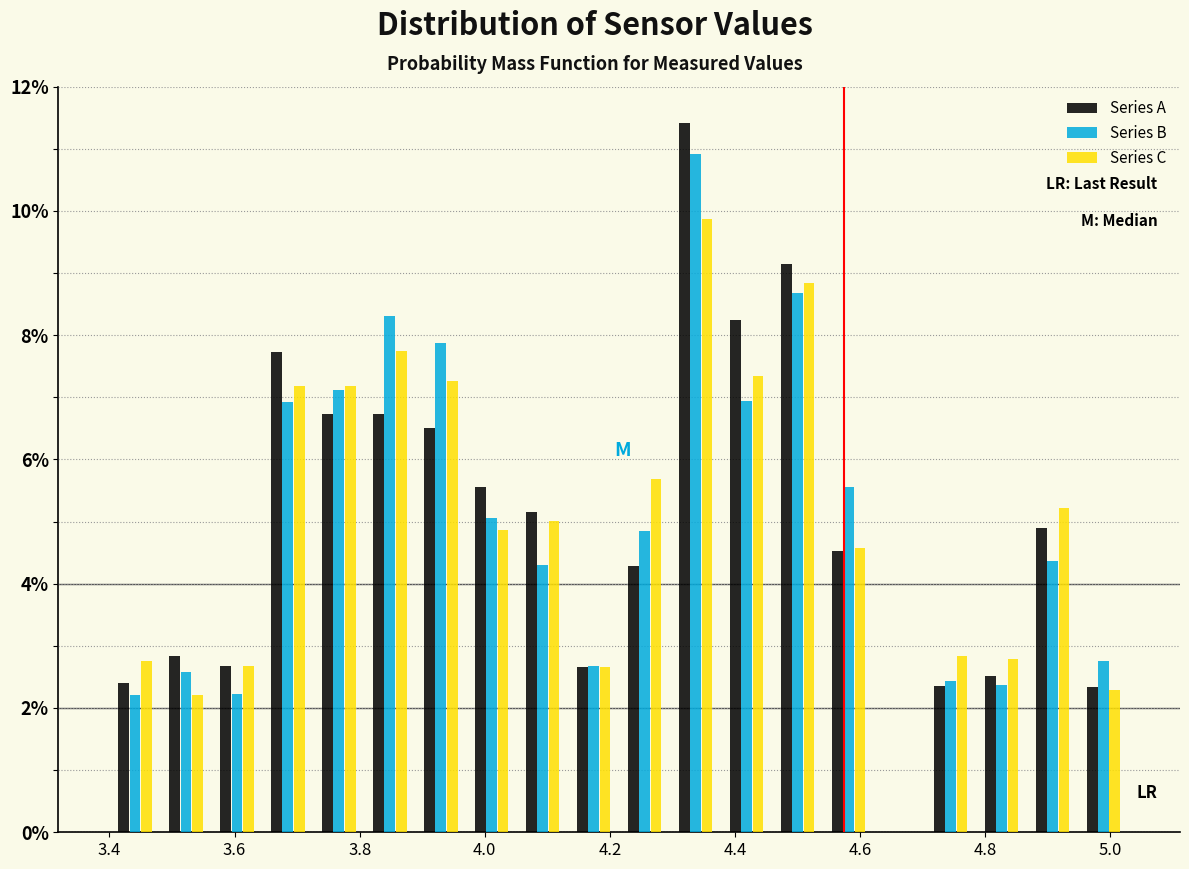

Reading left to right, list every range on the x-axis with the height of the bar of each series over it. Neither the bar edges nor the heights are printed on the chart, so give them approximately, as read against the axes.

3.40 to 3.48: Series A=2.4	Series B=2.2	Series C=2.8
3.48 to 3.56: Series A=2.8	Series B=2.6	Series C=2.2
3.56 to 3.64: Series A=2.6	Series B=2.2	Series C=2.6
3.64 to 3.72: Series A=7.8	Series B=7.0	Series C=7.2
3.72 to 3.80: Series A=6.8	Series B=7.2	Series C=7.2
3.80 to 3.88: Series A=6.8	Series B=8.4	Series C=7.8
3.88 to 3.98: Series A=6.6	Series B=7.8	Series C=7.2
3.98 to 4.06: Series A=5.6	Series B=5.0	Series C=4.8
4.06 to 4.14: Series A=5.2	Series B=4.2	Series C=5.0
4.14 to 4.22: Series A=2.6	Series B=2.6	Series C=2.6
4.22 to 4.30: Series A=4.2	Series B=4.8	Series C=5.6
4.30 to 4.38: Series A=11.4	Series B=11.0	Series C=9.8
4.38 to 4.46: Series A=8.2	Series B=7.0	Series C=7.4
4.46 to 4.54: Series A=9.2	Series B=8.6	Series C=8.8
4.54 to 4.62: Series A=4.6	Series B=5.6	Series C=4.6
4.62 to 4.70: Series A=0	Series B=0	Series C=0
4.70 to 4.78: Series A=2.4	Series B=2.4	Series C=2.8
4.78 to 4.86: Series A=2.6	Series B=2.4	Series C=2.8
4.86 to 4.94: Series A=4.8	Series B=4.4	Series C=5.2
4.94 to 5.04: Series A=2.4	Series B=2.8	Series C=2.2